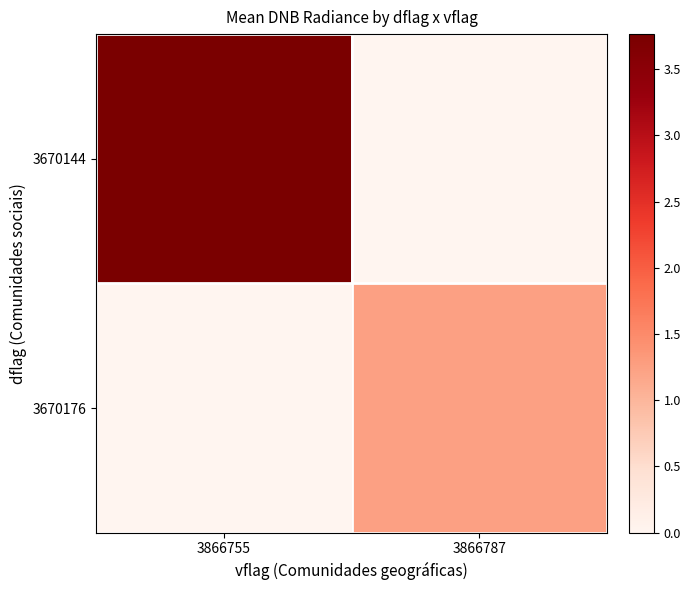

At which category is the sum across all series the highest?

3866755